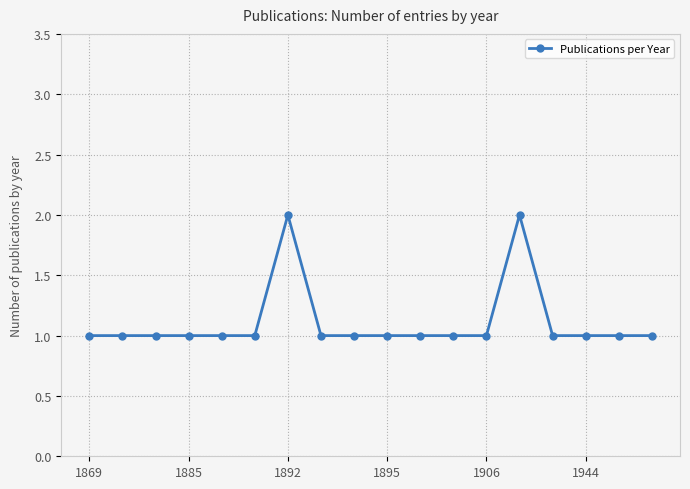

What is the value of the 11th point from the left?

1